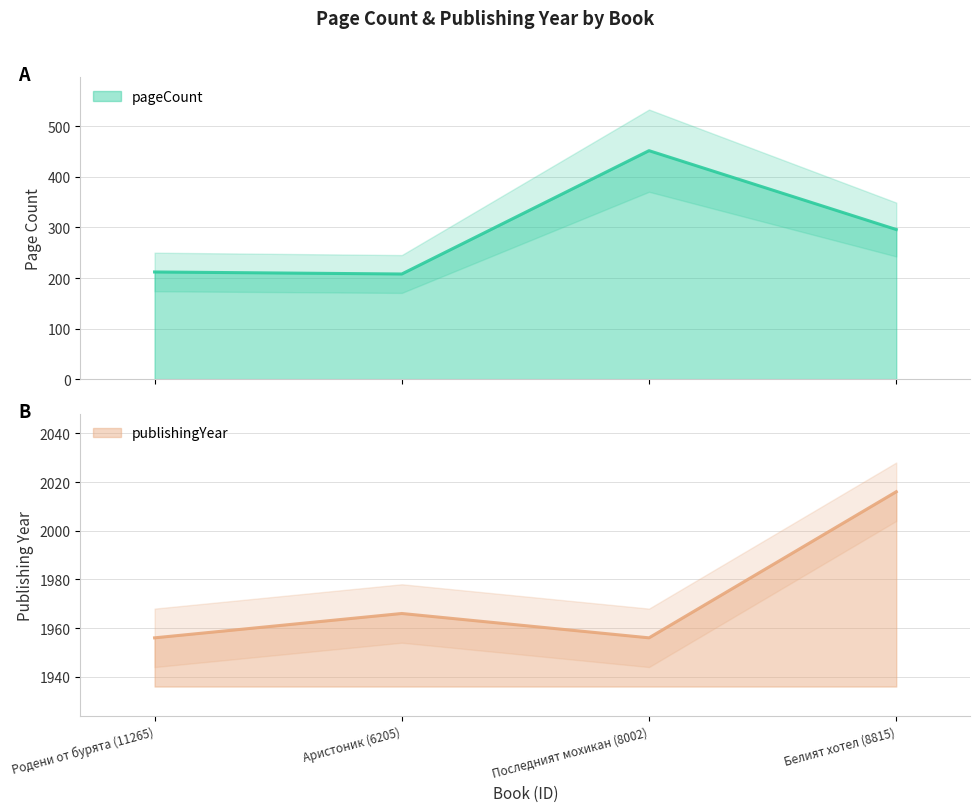

At which category is the sum across all series the highest?

Последният мохикан (8002)